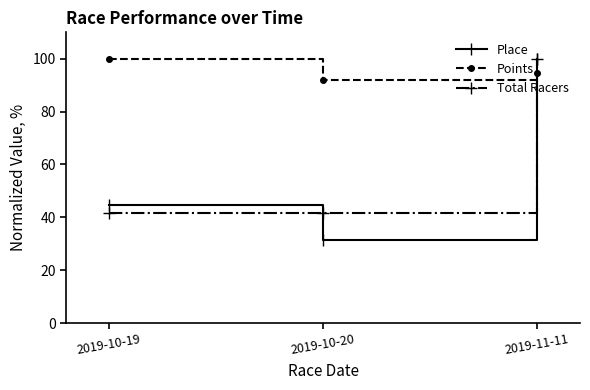

Which series has the widest spread of values?

Place